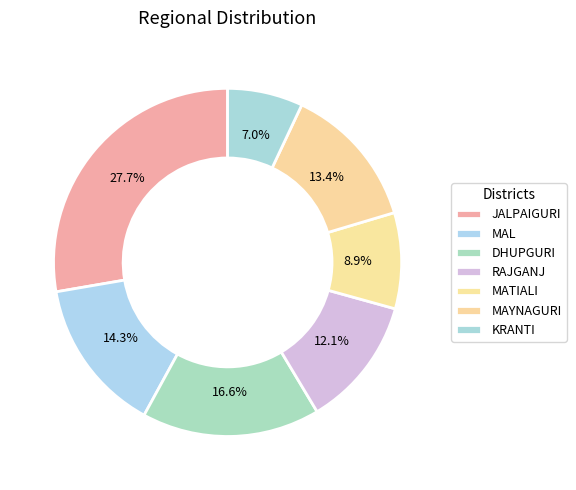

Count the number of slices in the pie.

7